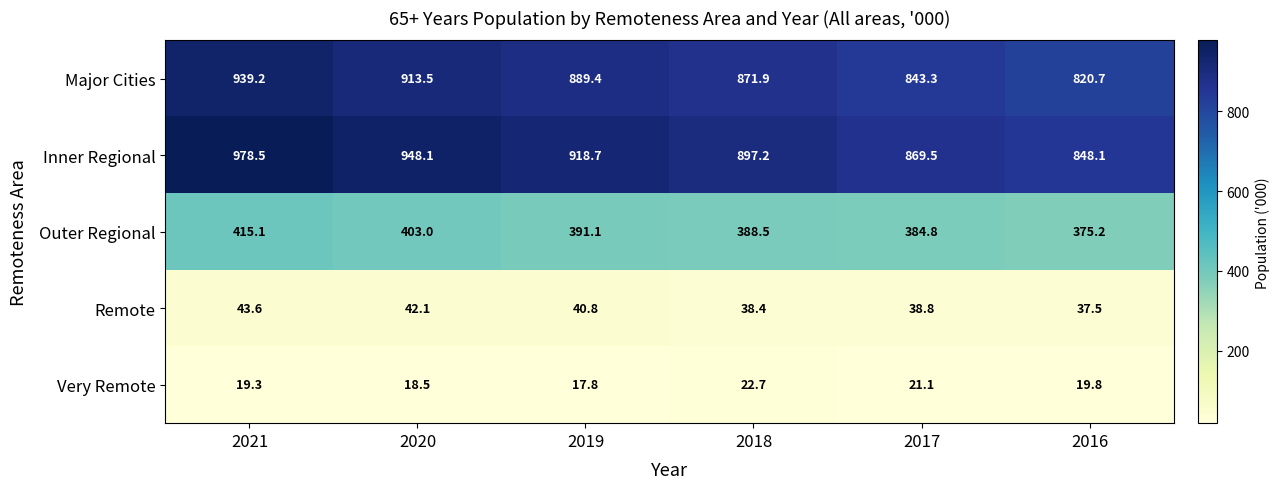

Which category has the lowest value across all series?

2019